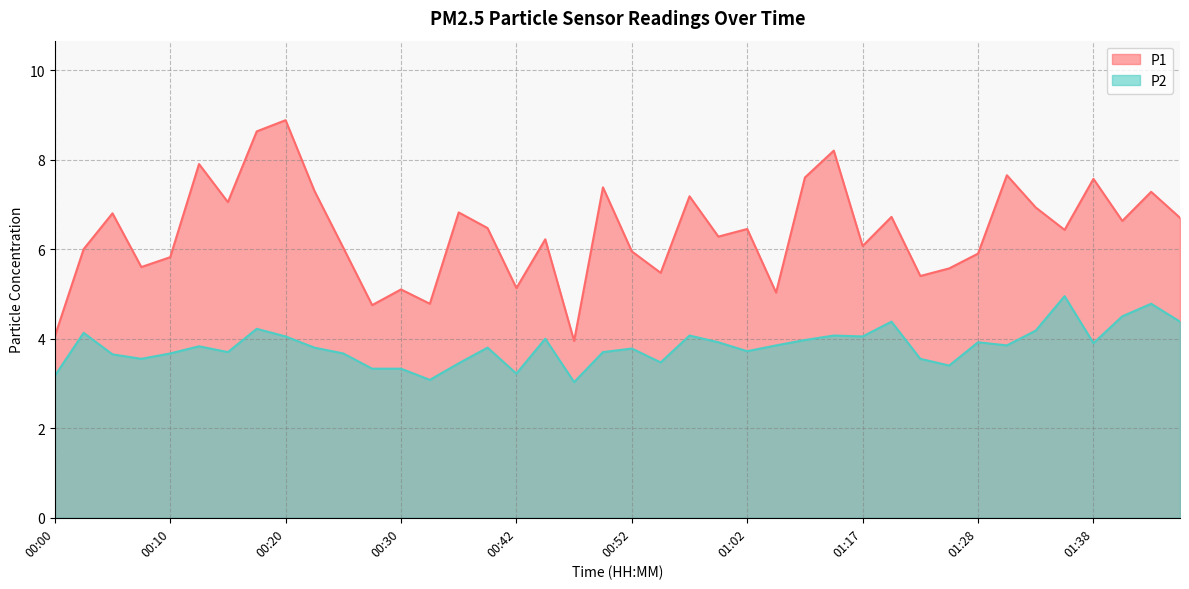

Where is the first local maximum for P1?

00:05